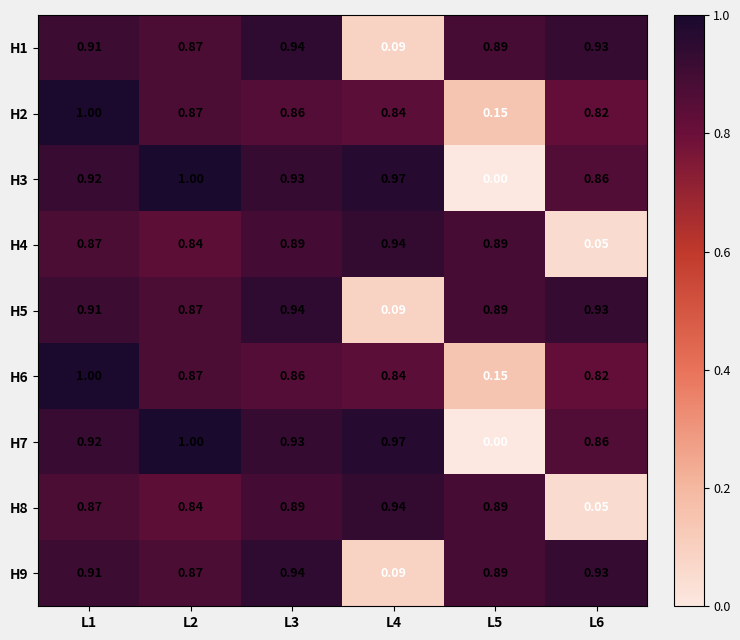

Is the value of H3 at L4 greater than the value of H8 at L1?

Yes